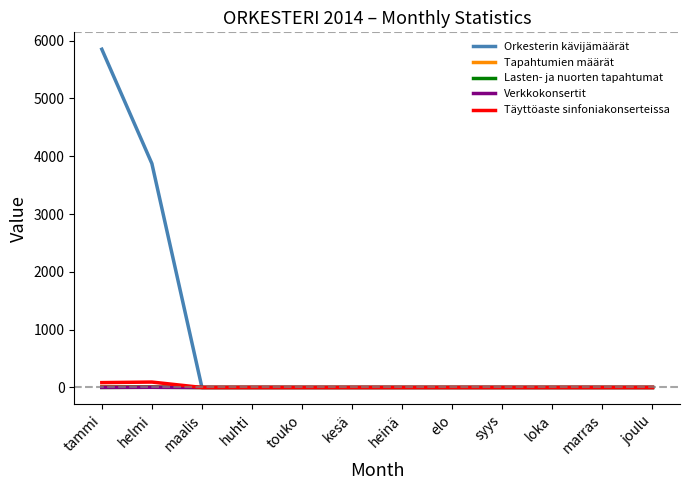

What is the highest value of the Täyttöaste sinfoniakonserteissa series?

93.8